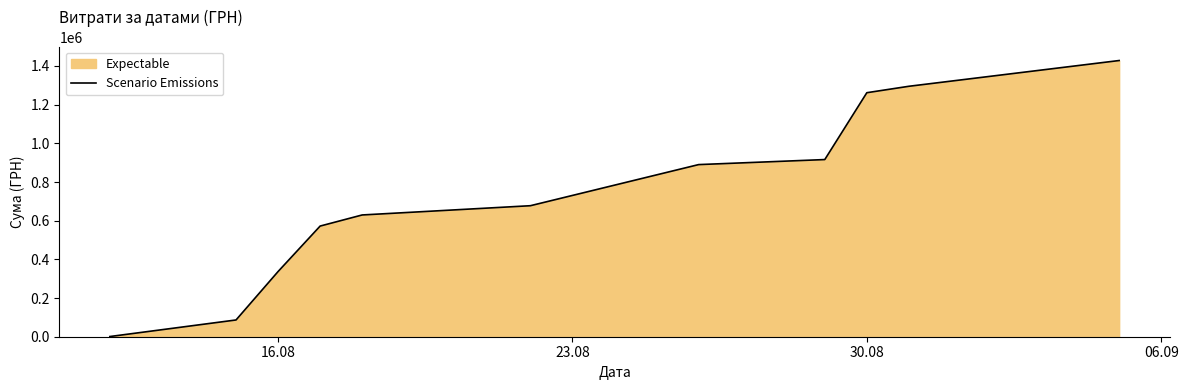

Approximately how many times larger is the value at 16.08 compared to 30.08?

0.3